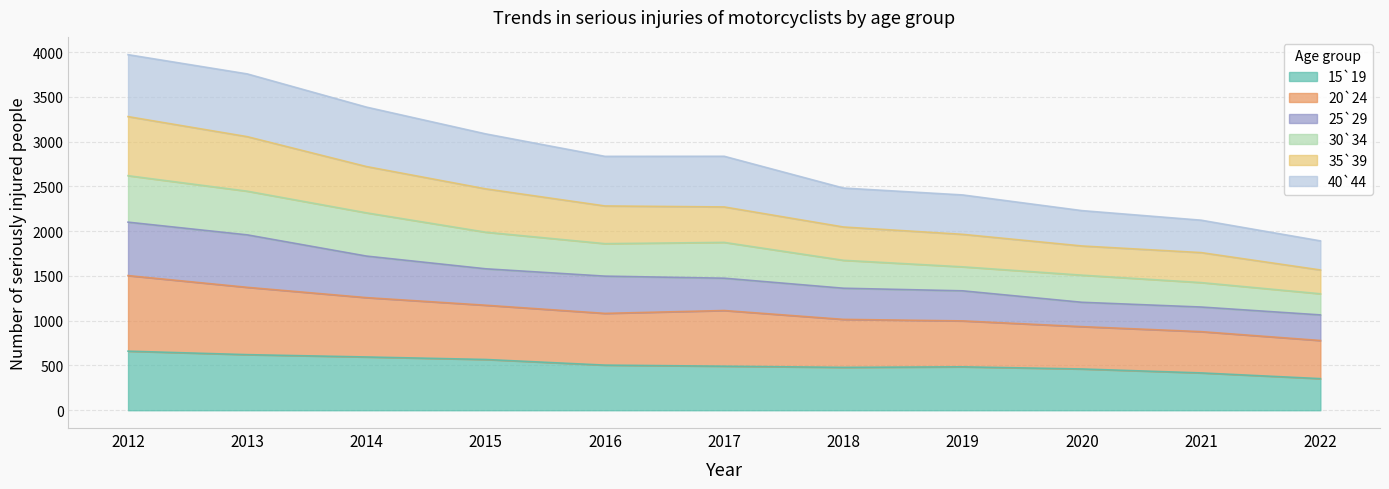

Where is 15`19 nearest to the value 506?

2016